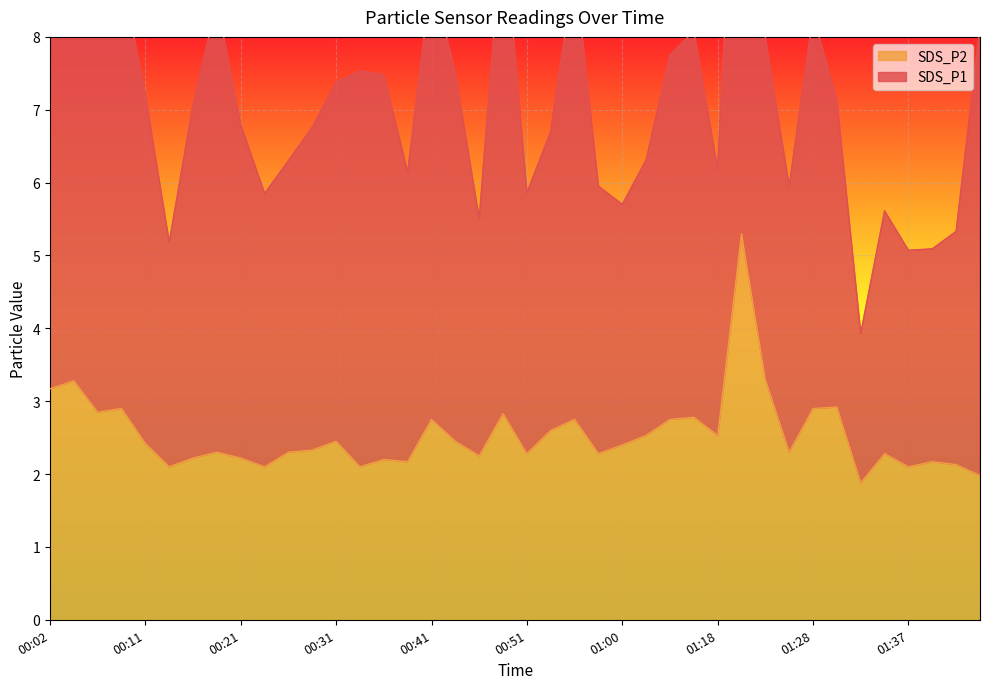

Is it true that the value at 01:05 is 2.8?

True